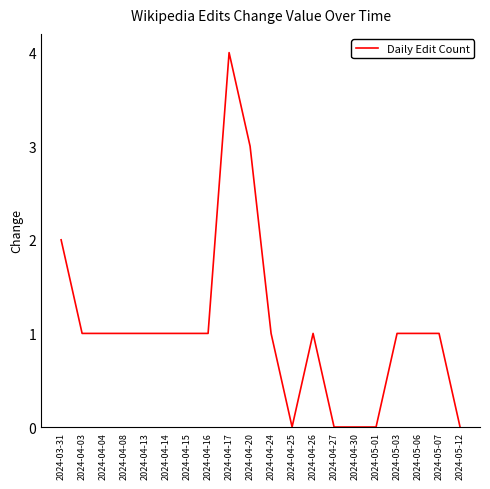

True or false: the data shows 0 at 2024-04-30.

True